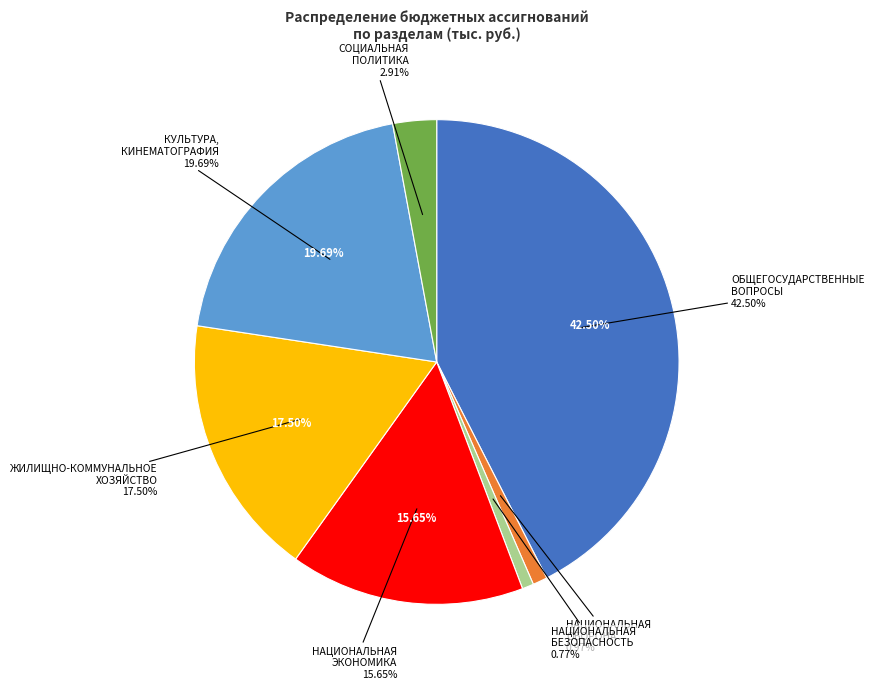

Does КУЛЬТУРА,
КИНЕМАТОГРАФИЯ represent more than half of the total?

No